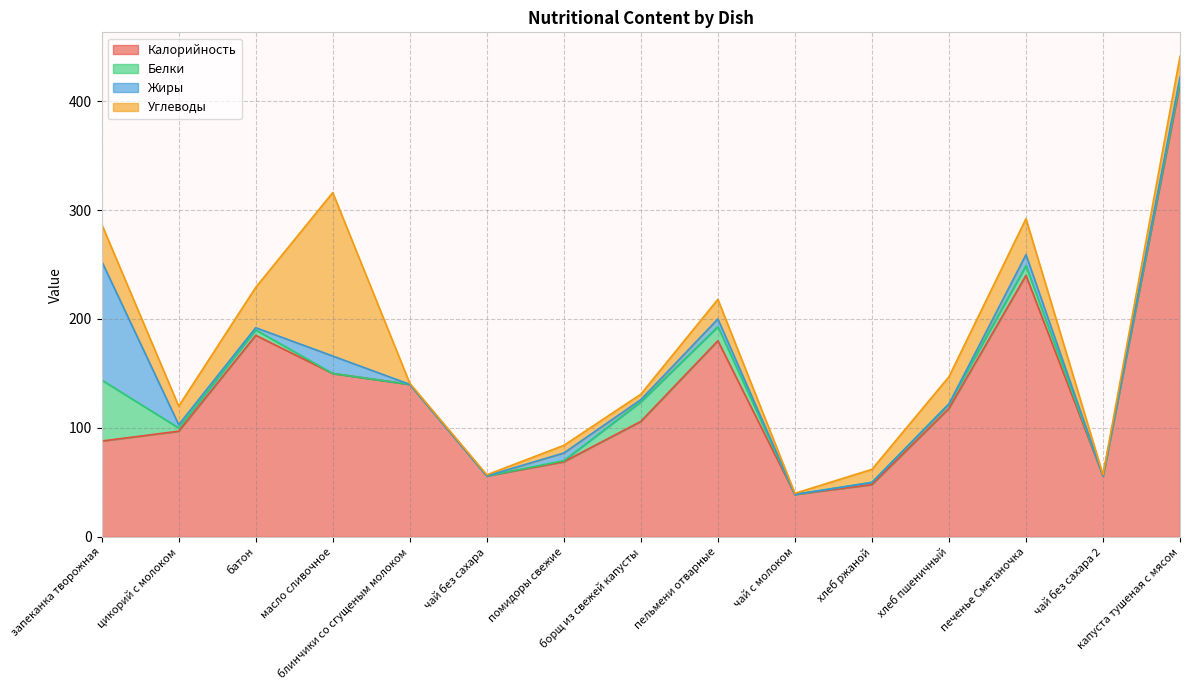

True or false: Калорийность and Белки intersect in this chart.

False